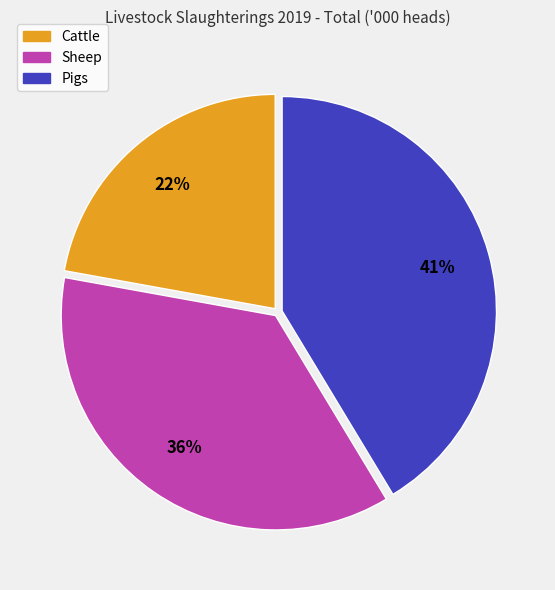

Does Pigs account for over 50% of the chart?

No